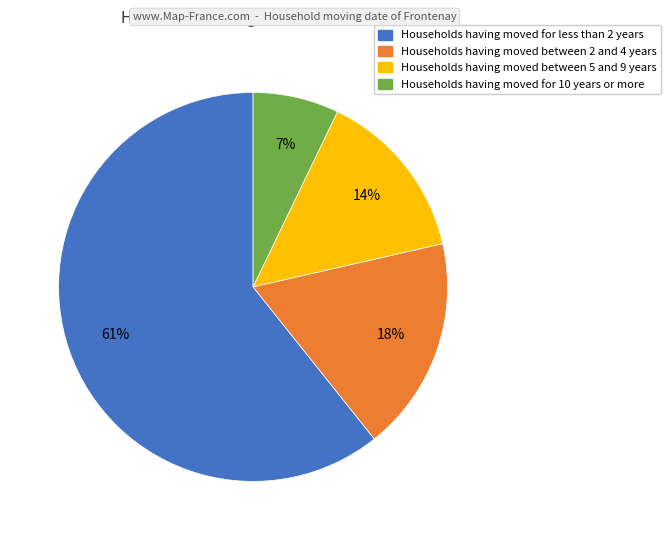

To the nearest percent, what is the average slice percentage?

25%